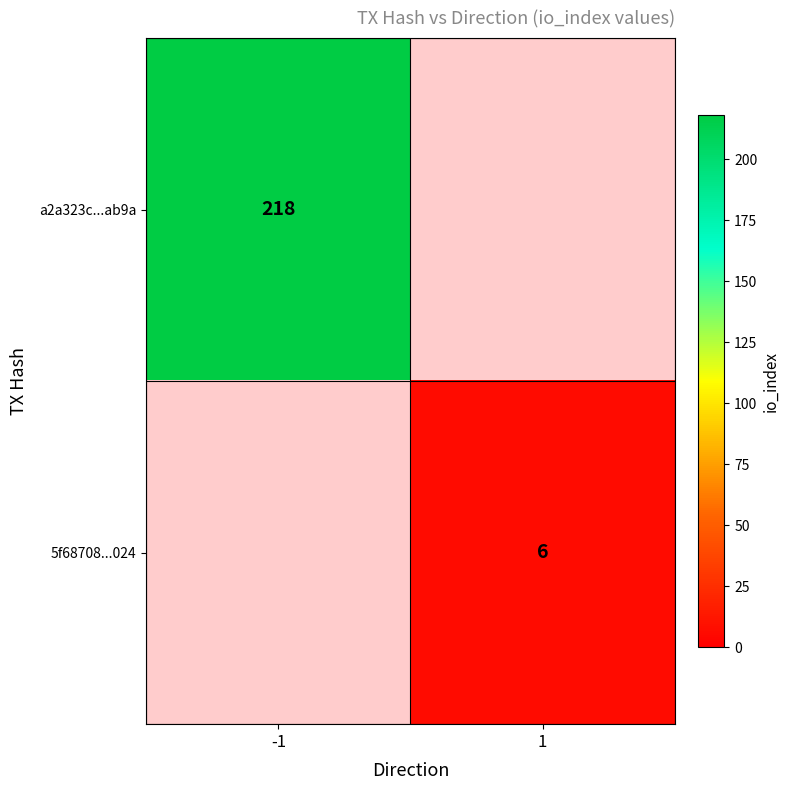

True or false: a2a323c...ab9a has a value of 121.4 at -1.

False